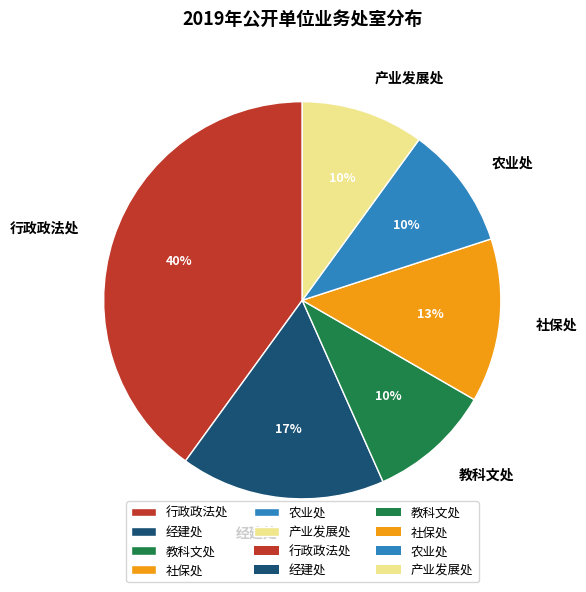

How many segments does this pie chart have?

6